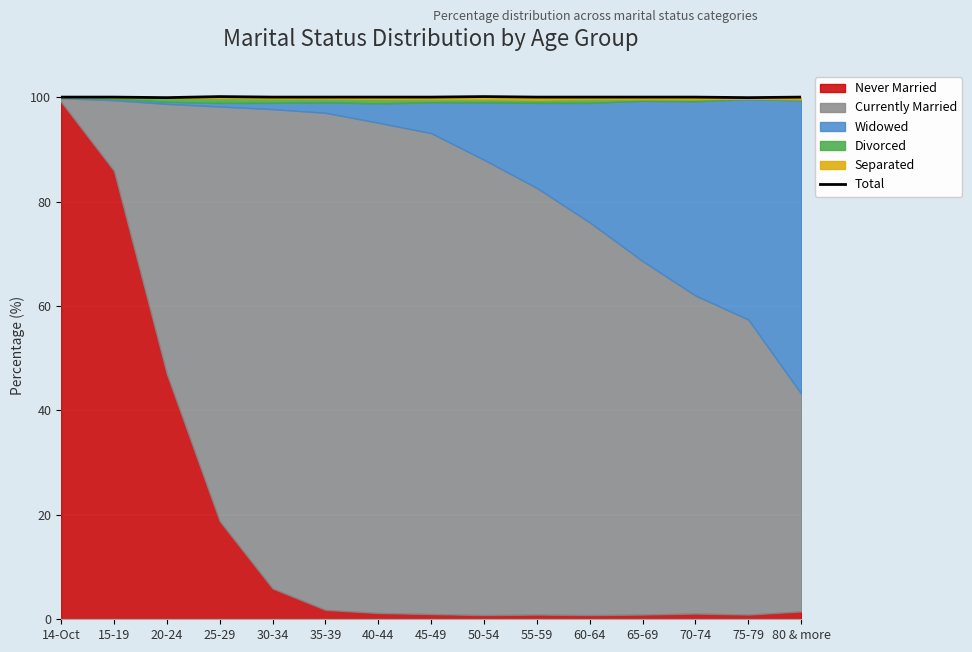

How many interior local peaks (higher than both neighbors) does the data have?

3